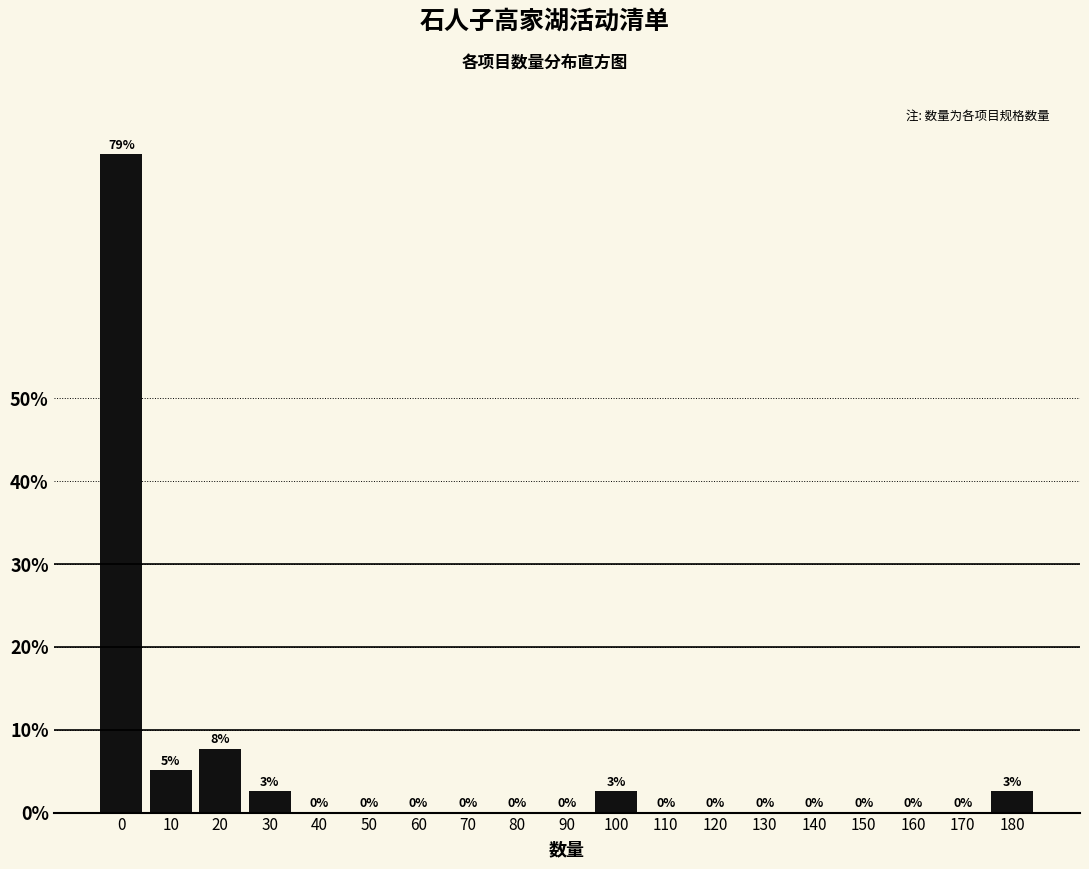

True or false: the data shows 126.9 at 0.

False